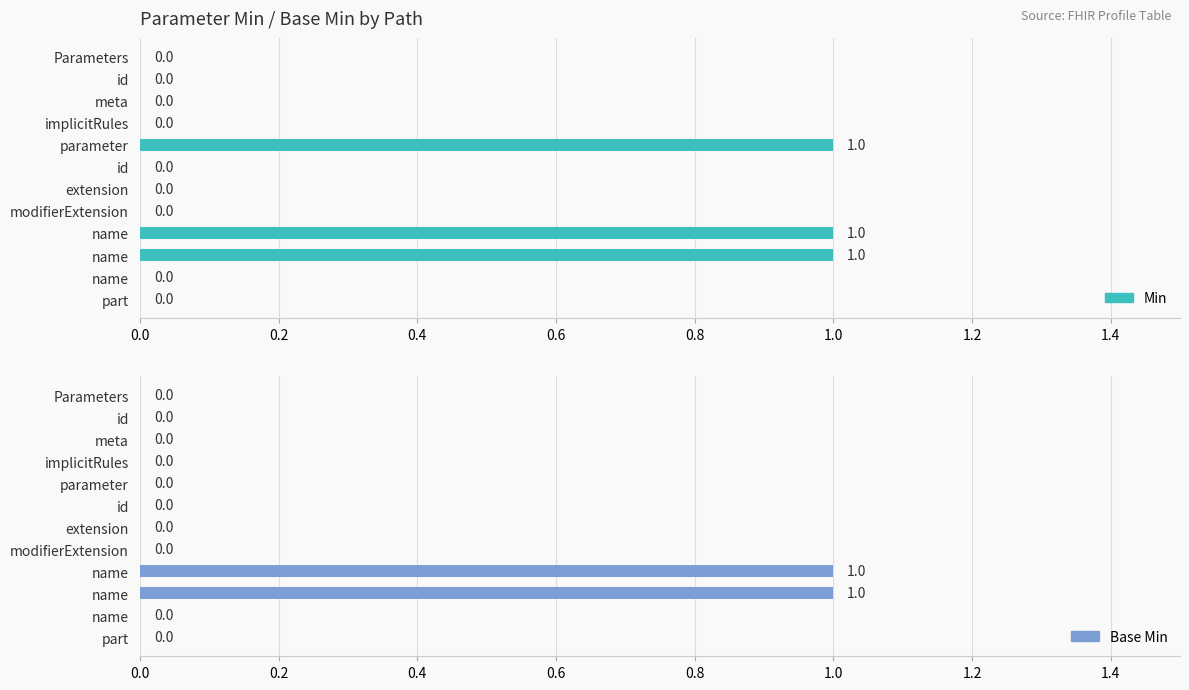

Reading left to right, transcribe all the data shown in this chart.

Min: 0	0	0	0	1	0	0	0	1	1	0	0
Base Min: 0	0	0	0	0	0	0	0	1	1	0	0